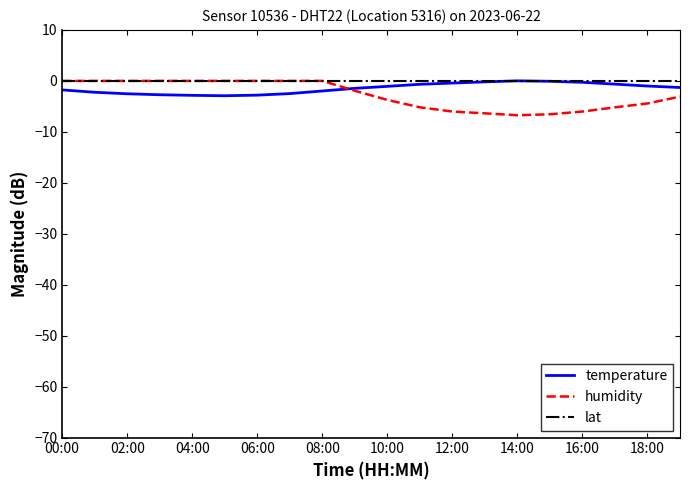

What are all the series names shown in the legend?

temperature, humidity, lat